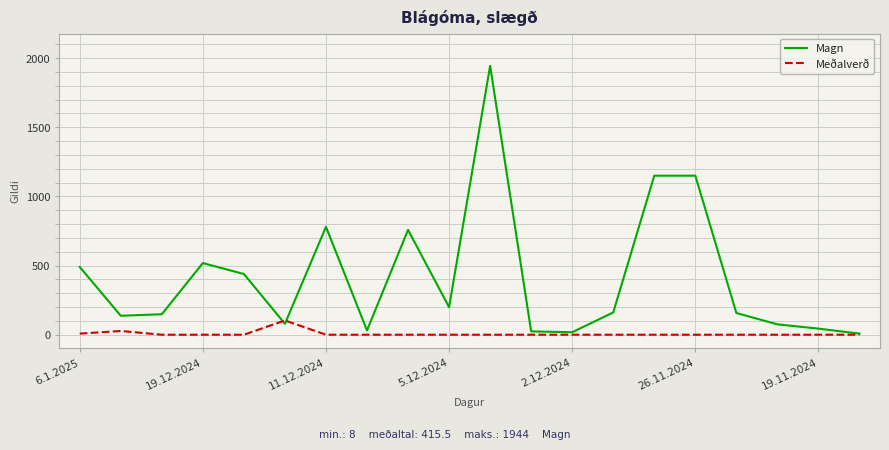

Rank the series by their average value, from highest to lowest.

Magn, Meðalverð